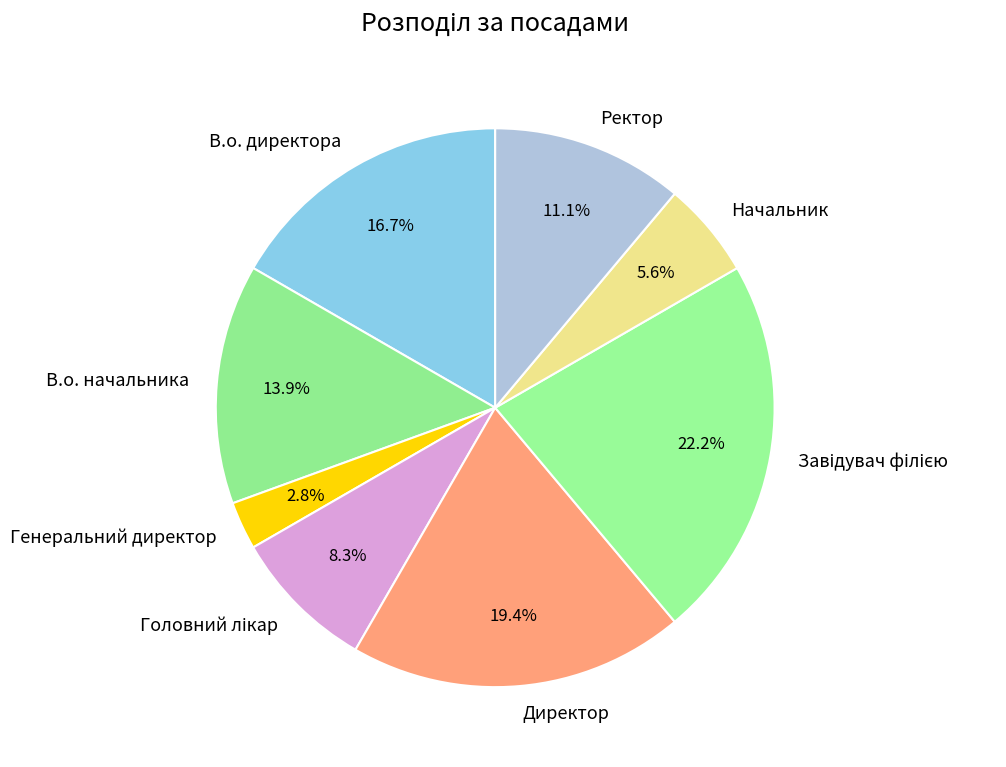

Which slice is the smallest?

Генеральний директор